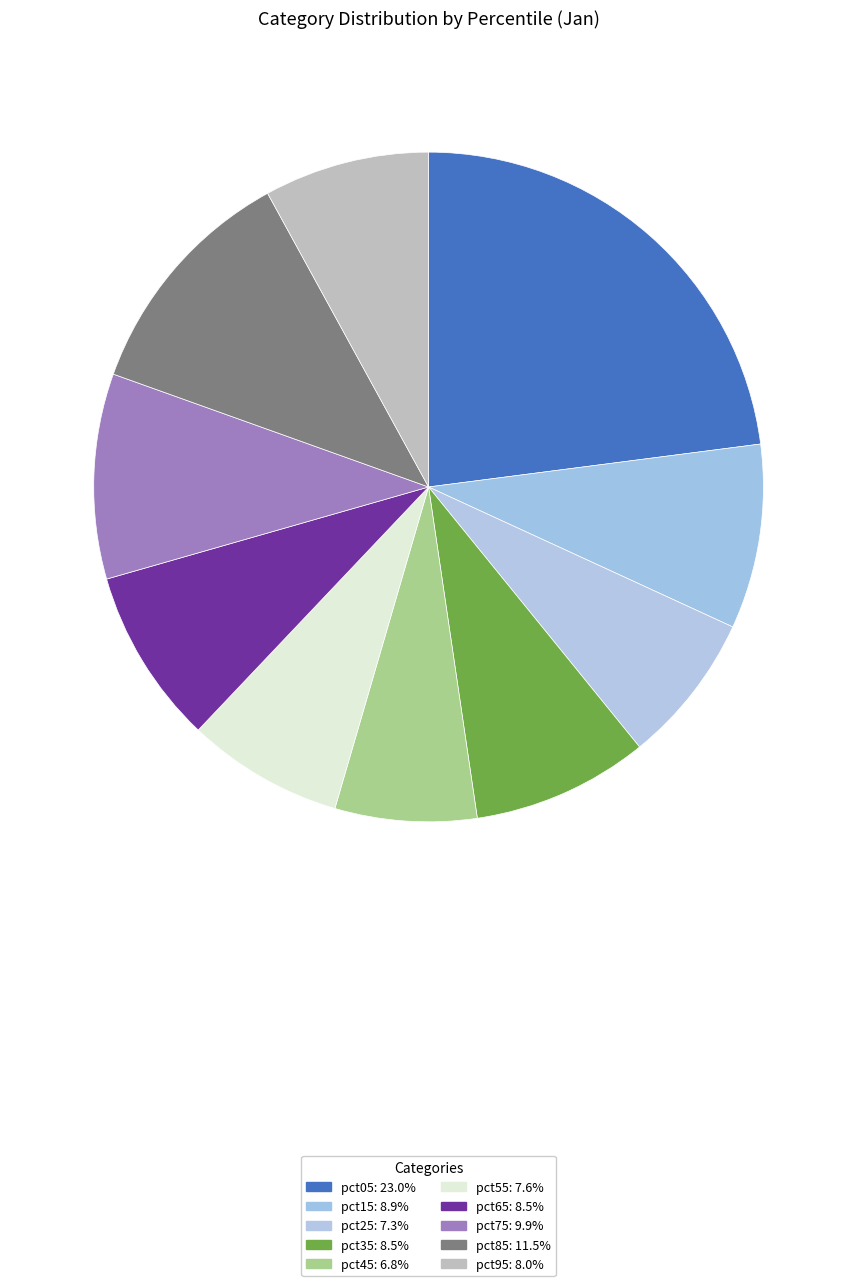

How many segments does this pie chart have?

10